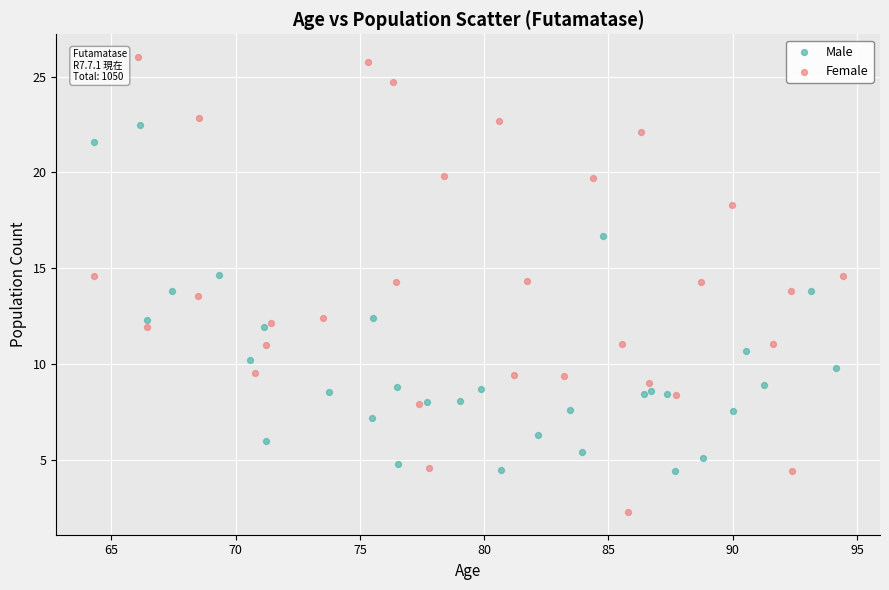

Which series contains the lowest Y value?

Female